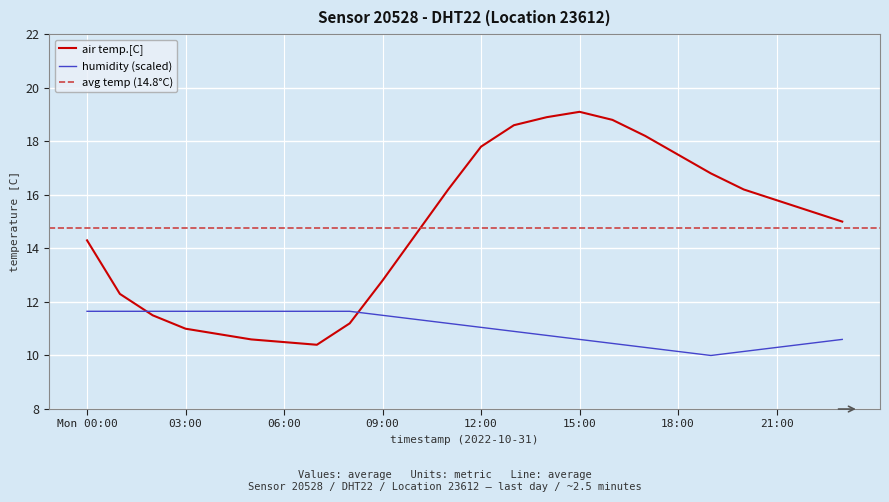

The value of humidity at 05:00 is 11.7. True or false?

True